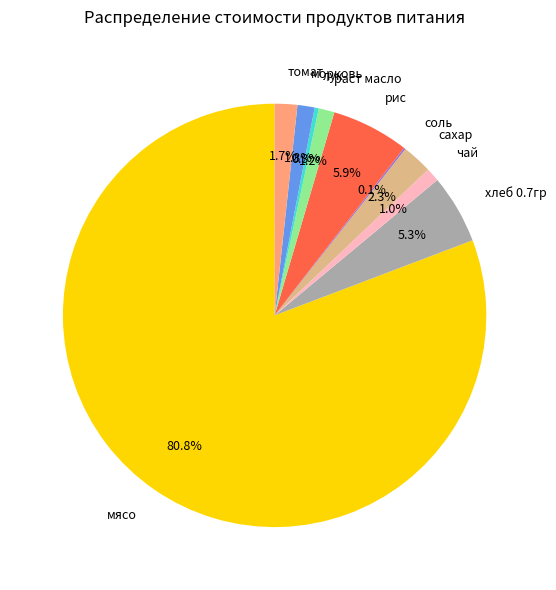

True or false: рис accounts for 1% of the total.

False